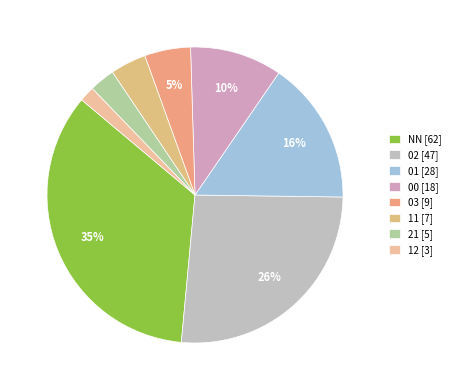

What is the change in value from NN to 11?

-55